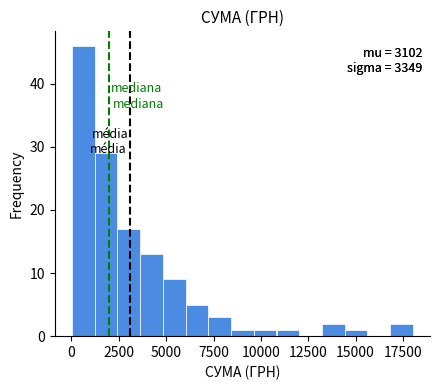

Around what value on the x-axis is the tallest bar? Give the approximate position of its centre, as read against the axis.

500